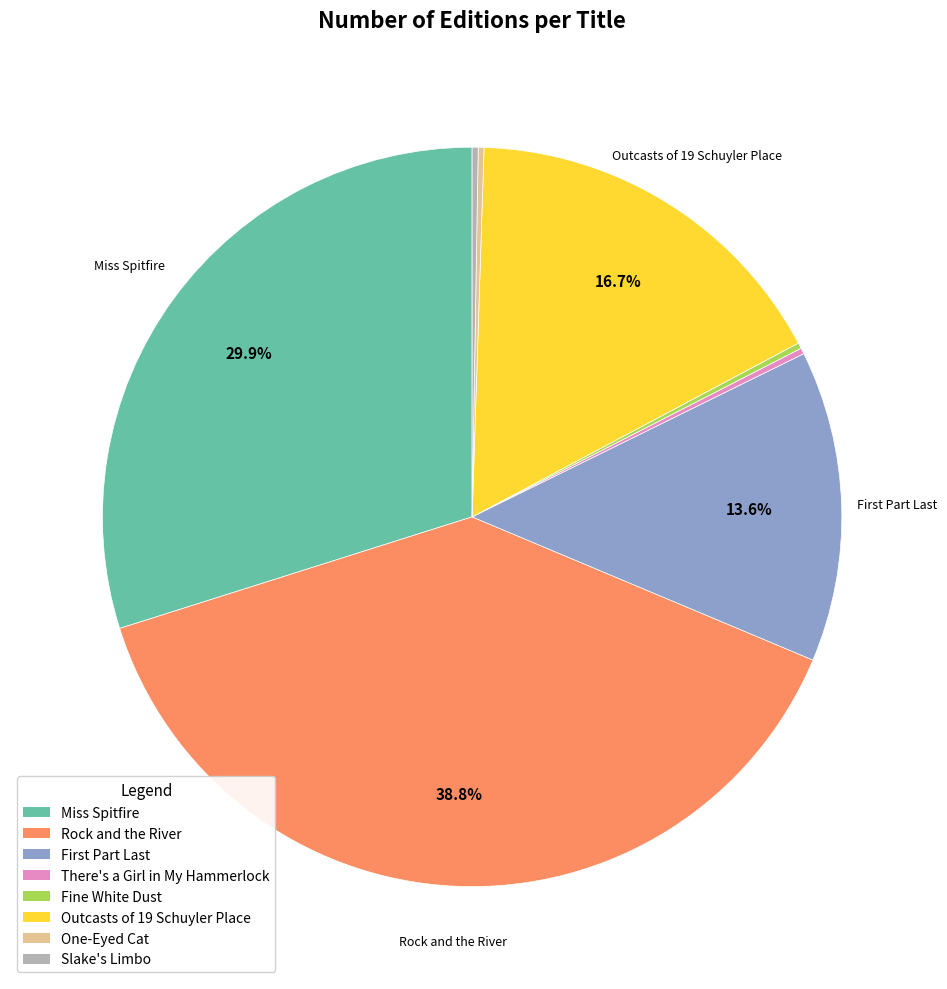

To the nearest percent, what is the difference between the Rock and the River and Outcasts of 19 Schuyler Place slice percentages?

22%